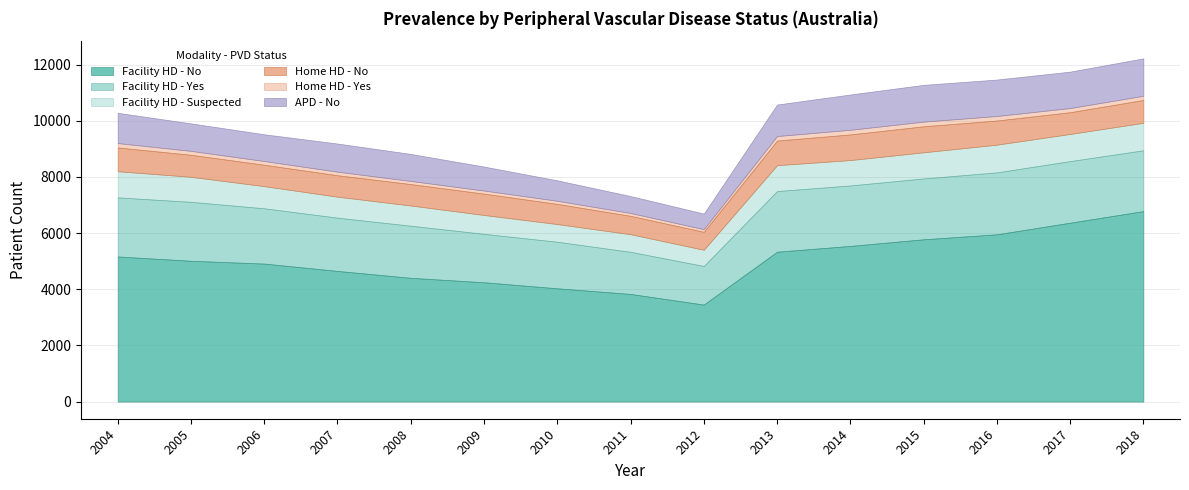

List the series in order of their peak value, highest first.

Facility HD - No, Facility HD - Yes, APD - No, Facility HD - Suspected, Home HD - No, Home HD - Yes